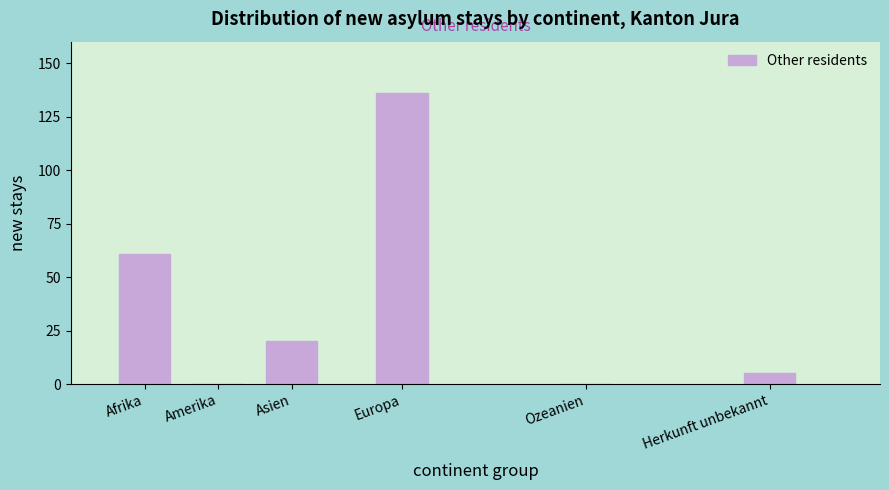

Reading left to right, extract all data points from this chart.

Afrika=61	Amerika=0	Asien=20	Europa=136	Ozeanien=0	Herkunft unbekannt=5